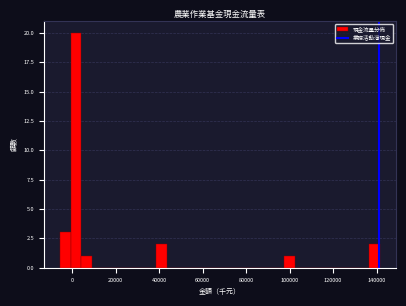

Read against the x-axis, roughly where is the centre of the tallest bar?

2000